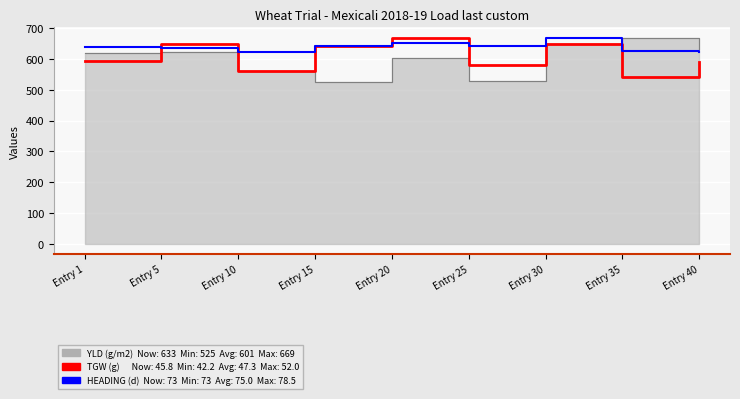

Is the value of HEADING (d) at Entry 35 greater than the value of TGW (g) at Entry 5?

No